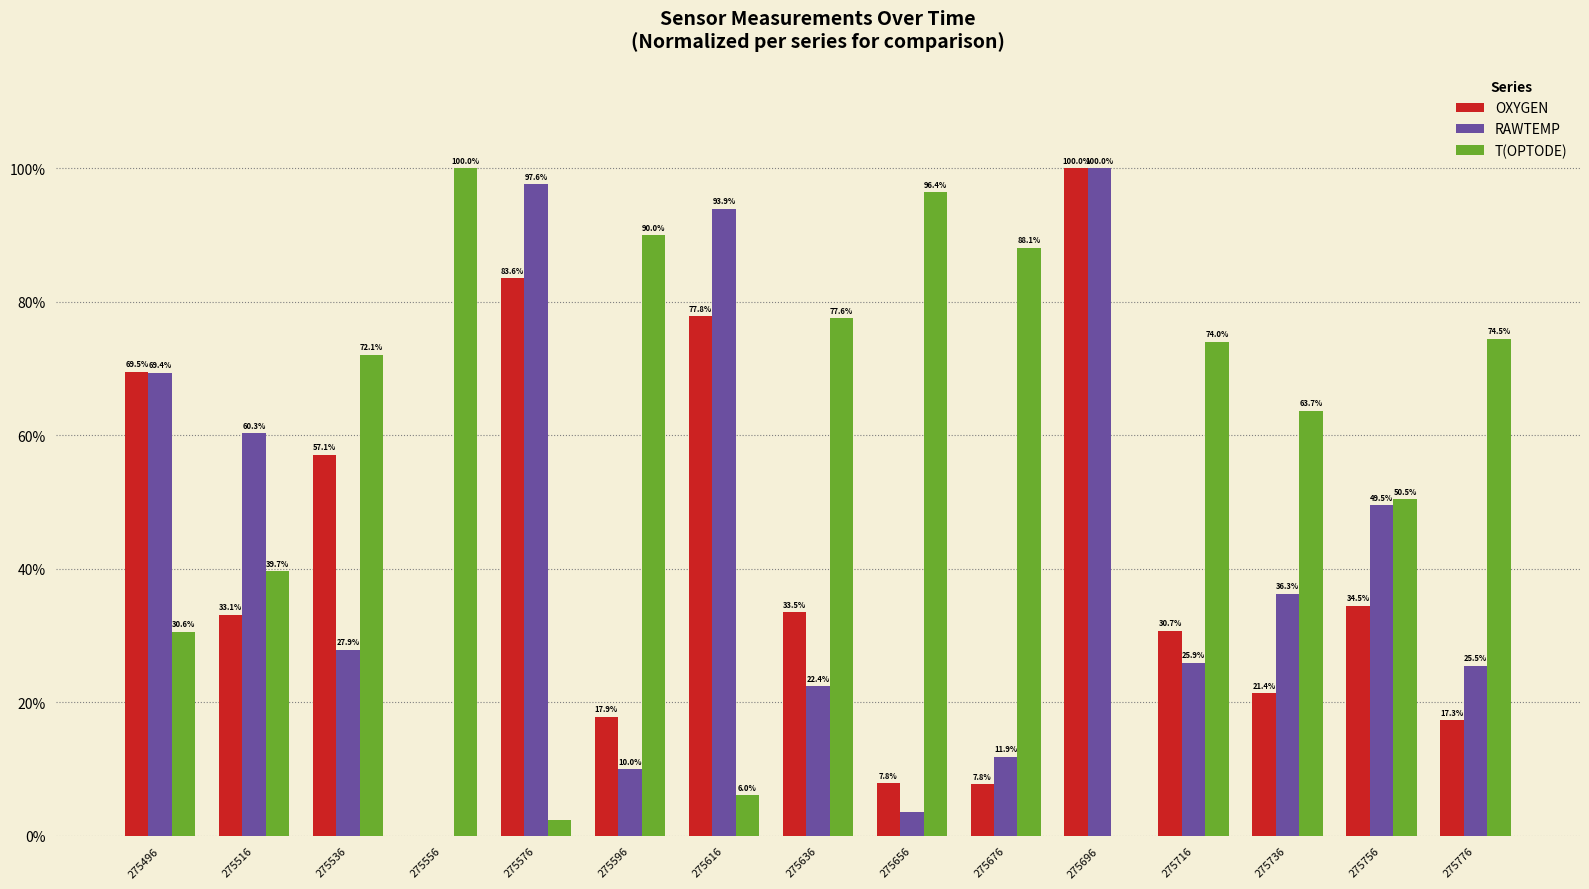

Are the bars horizontal?

No